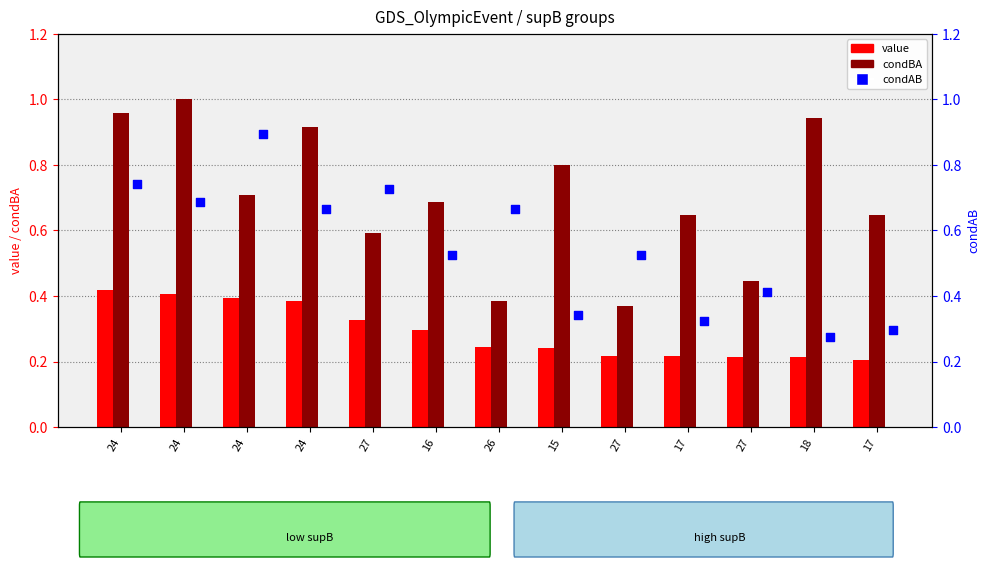

Which series has the widest spread of Y values?

condBA